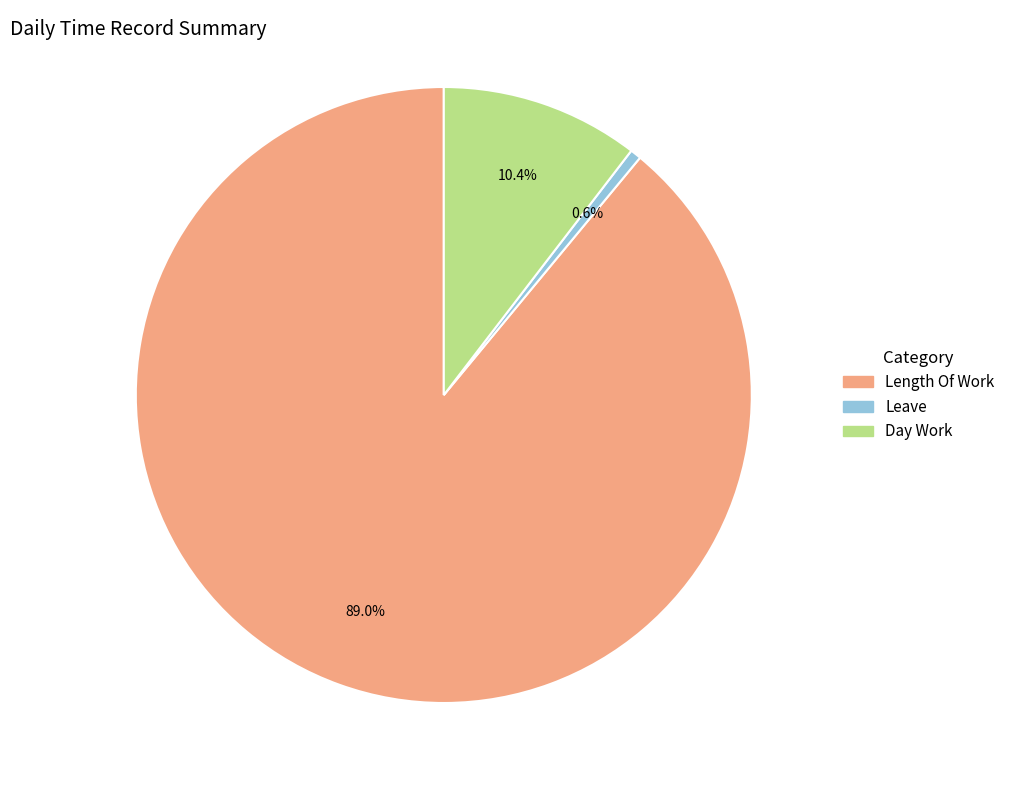

Is there a majority slice in this chart?

Yes